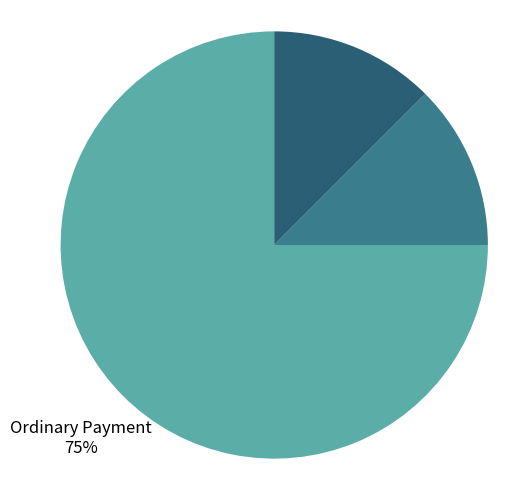

To the nearest percent, what is the average slice percentage?

33%